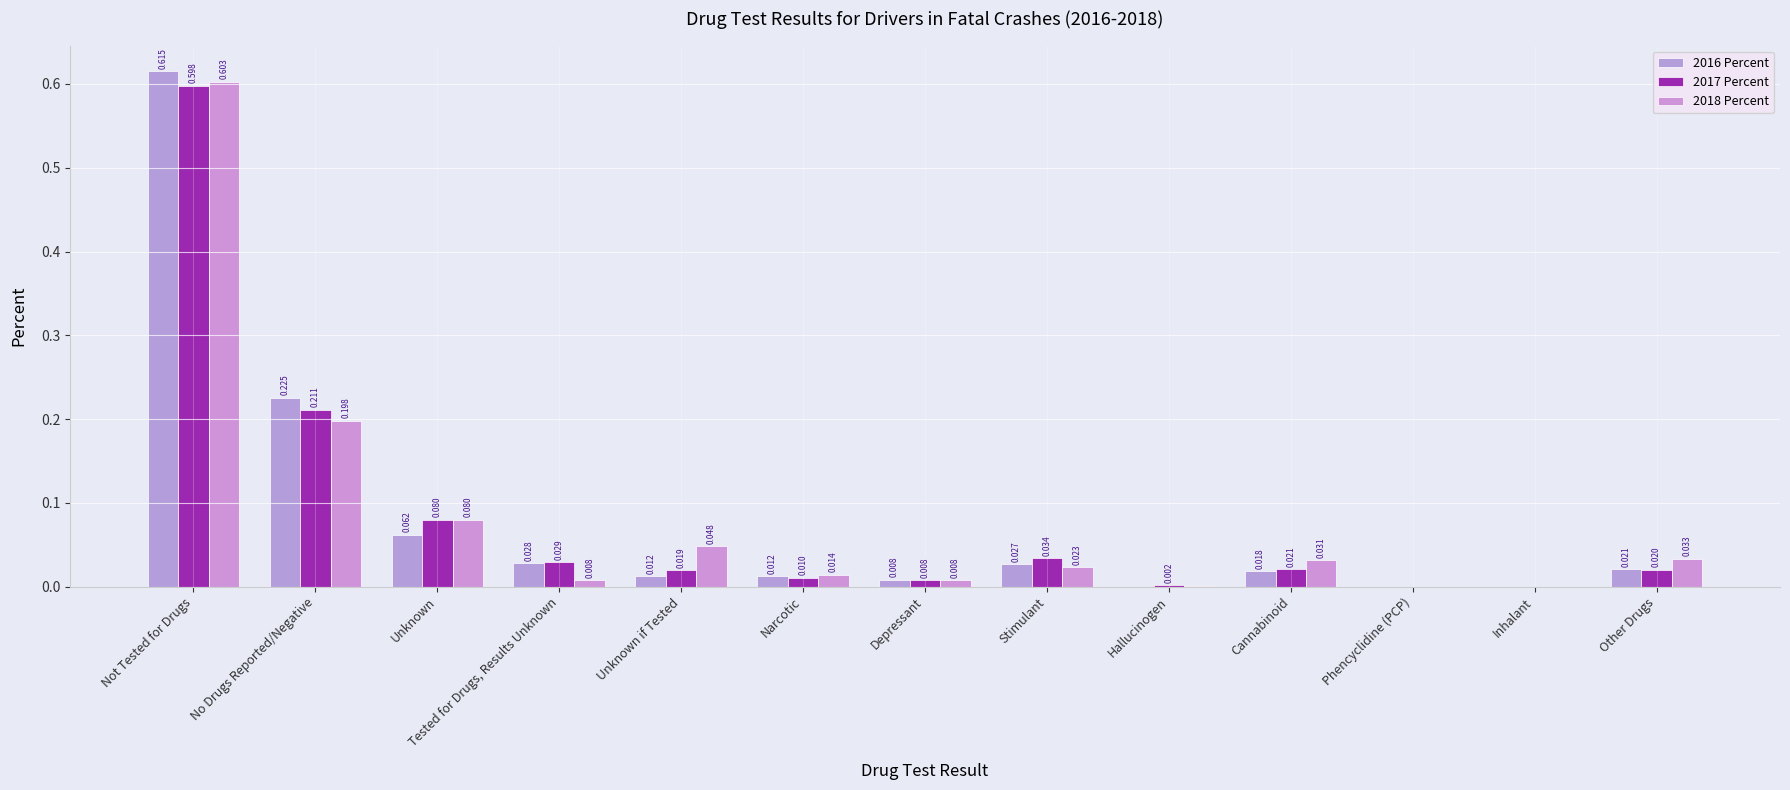

Reading left to right, transcribe all the data shown in this chart.

2016 Percent: 0.6	0.2	0.1	0.0	0.0	0.0	0.0	0.0	0.0	0.0	0.0	0.0	0.0
2017 Percent: 0.6	0.2	0.1	0.0	0.0	0.0	0.0	0.0	0.0	0.0	0.0	0.0	0.0
2018 Percent: 0.6	0.2	0.1	0.0	0.0	0.0	0.0	0.0	0.0	0.0	0.0	0.0	0.0